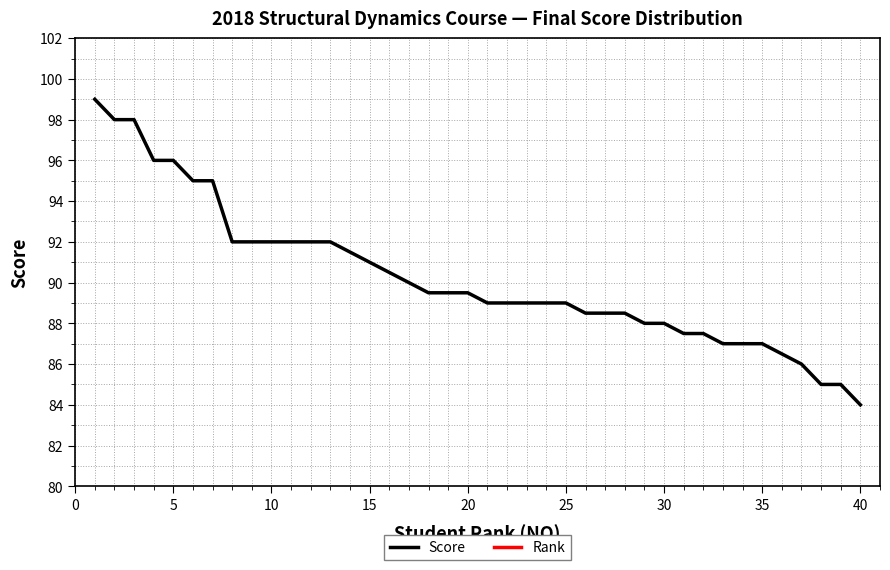

What is the maximum value for Score?

99.0